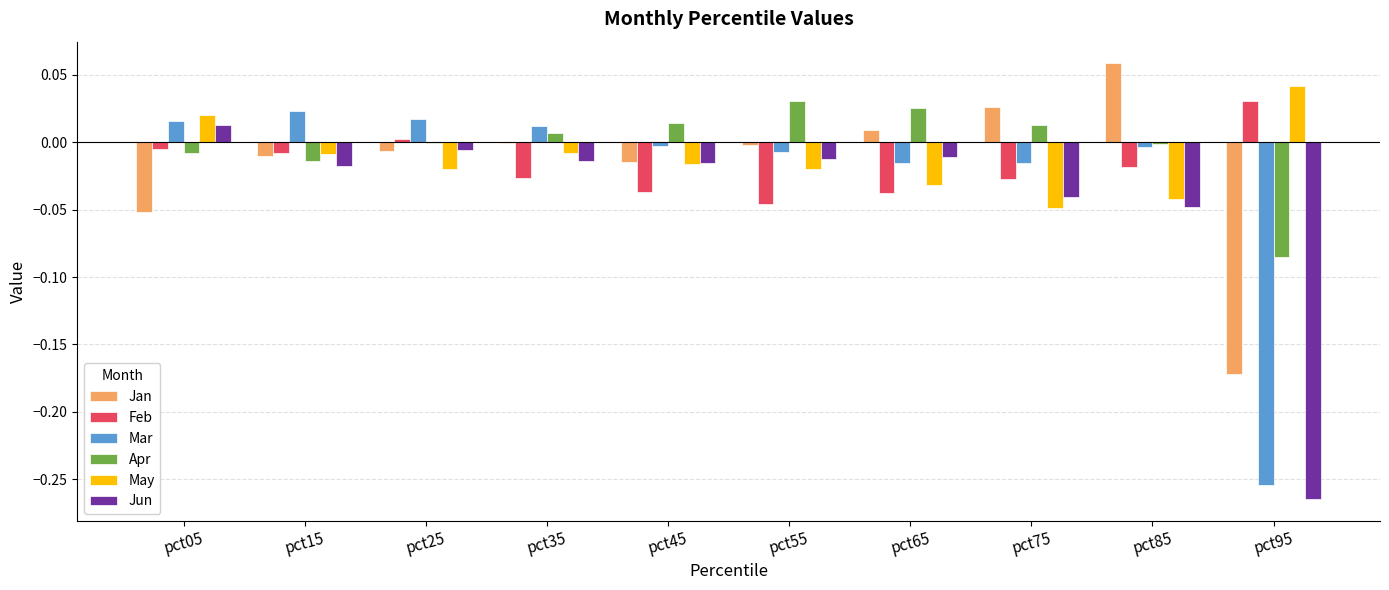

What are all the series names shown in the legend?

Jan, Feb, Mar, Apr, May, Jun